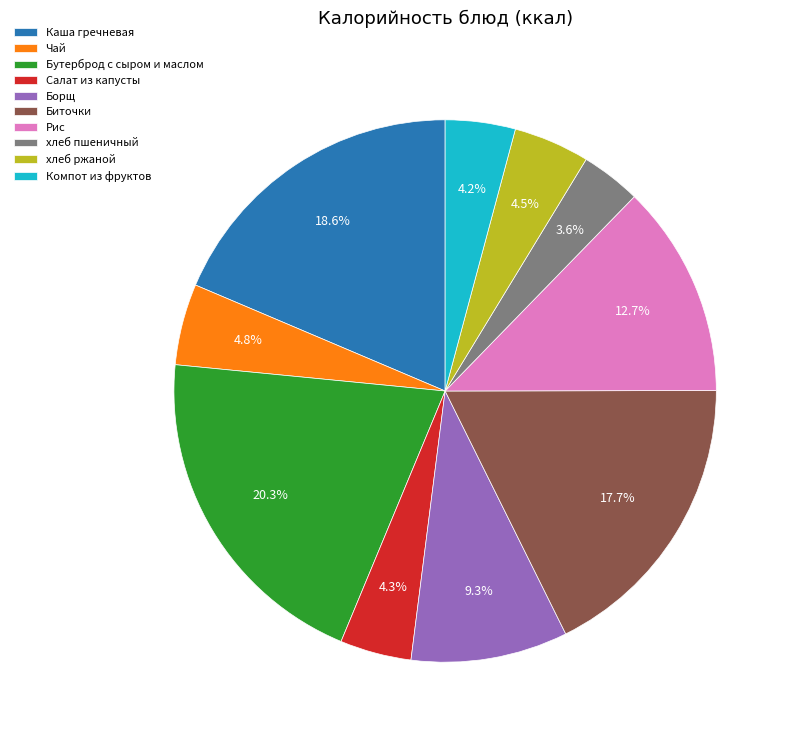

Between Компот из фруктов and Рис, which is larger?

Рис